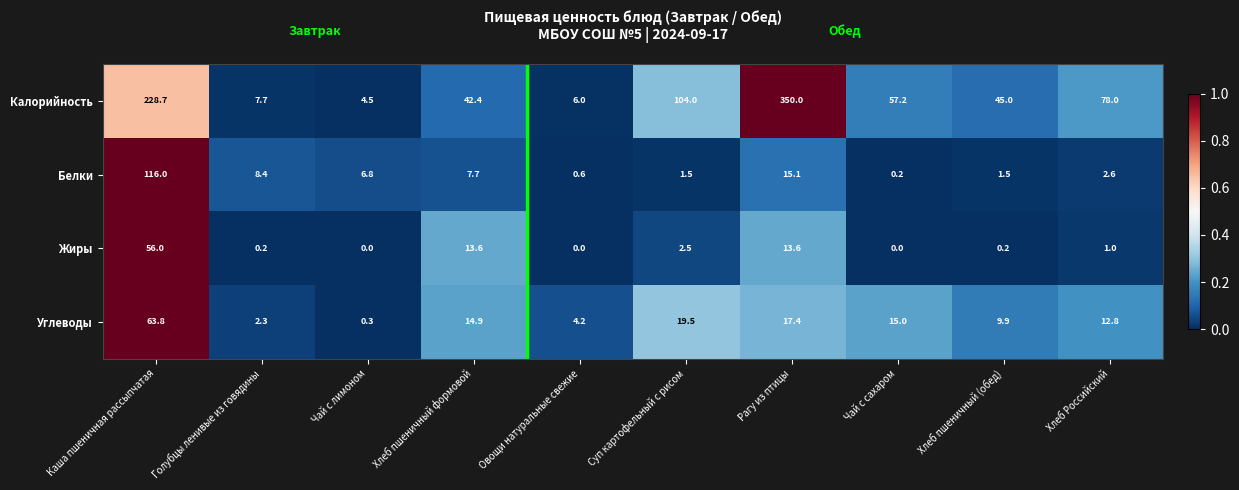

At which label does Калорийность first exceed 57?

Каша пшеничная рассыпчатая